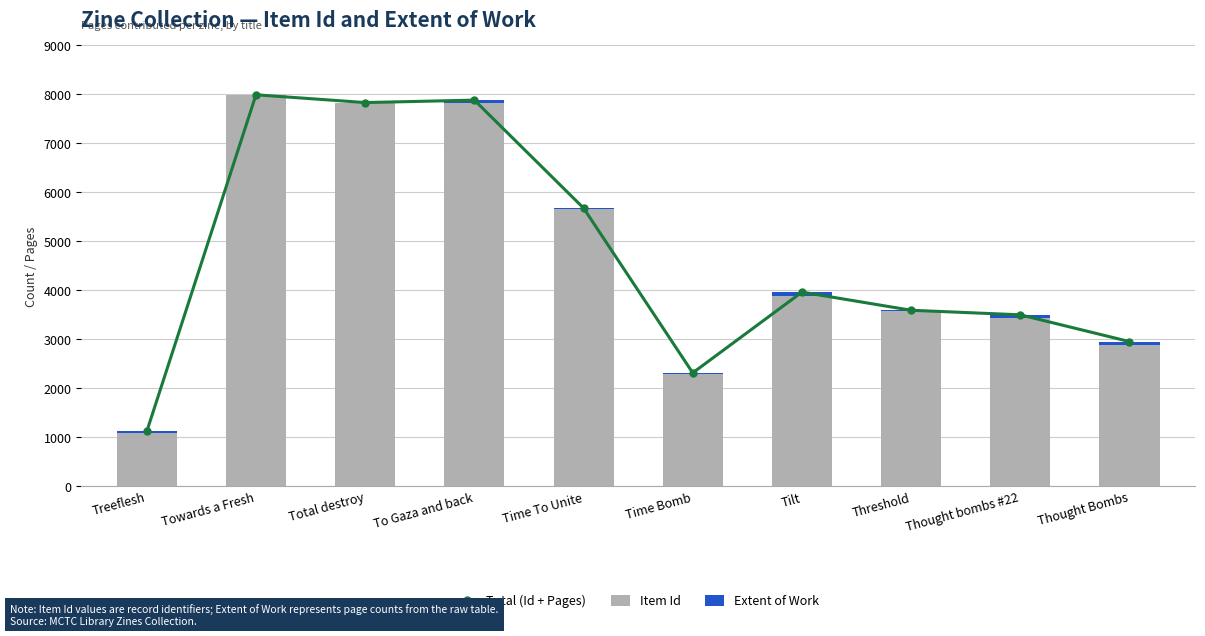

How many values in the Total (Id + Pages) series are below 3961?

5